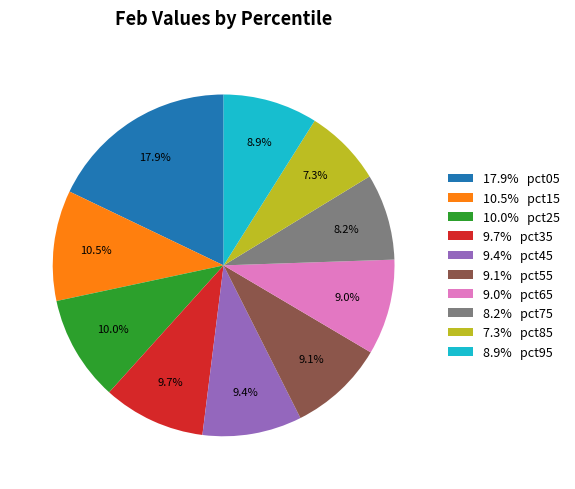

Does any single category account for the majority?

No